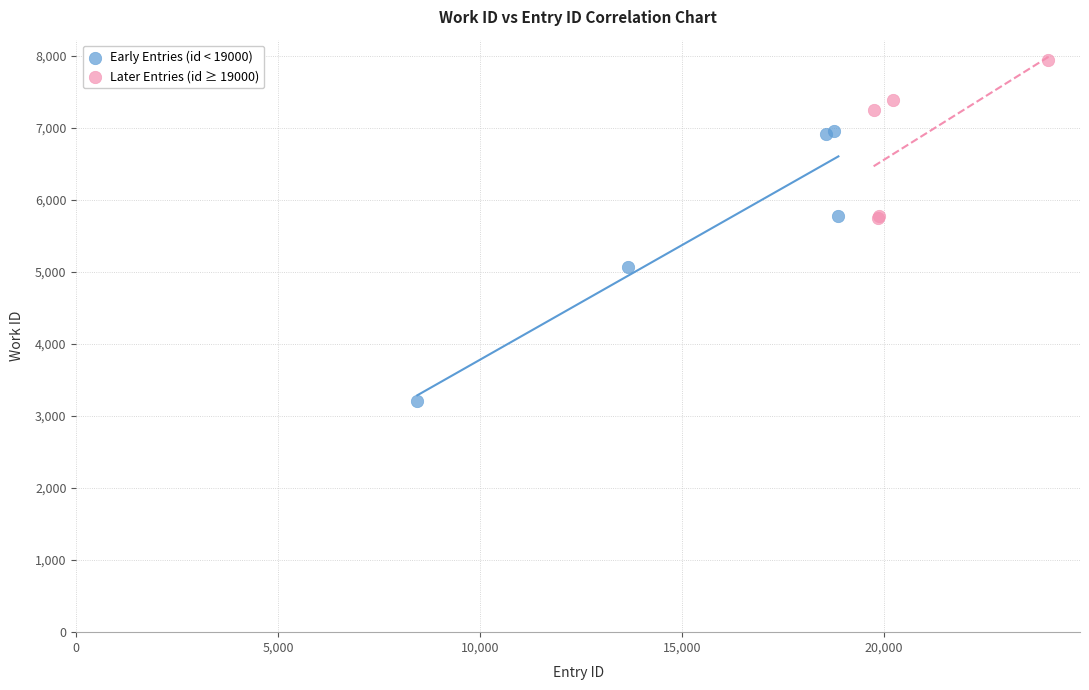

What are all the series names shown in the legend?

Early Entries (id < 19000), Later Entries (id ≥ 19000)